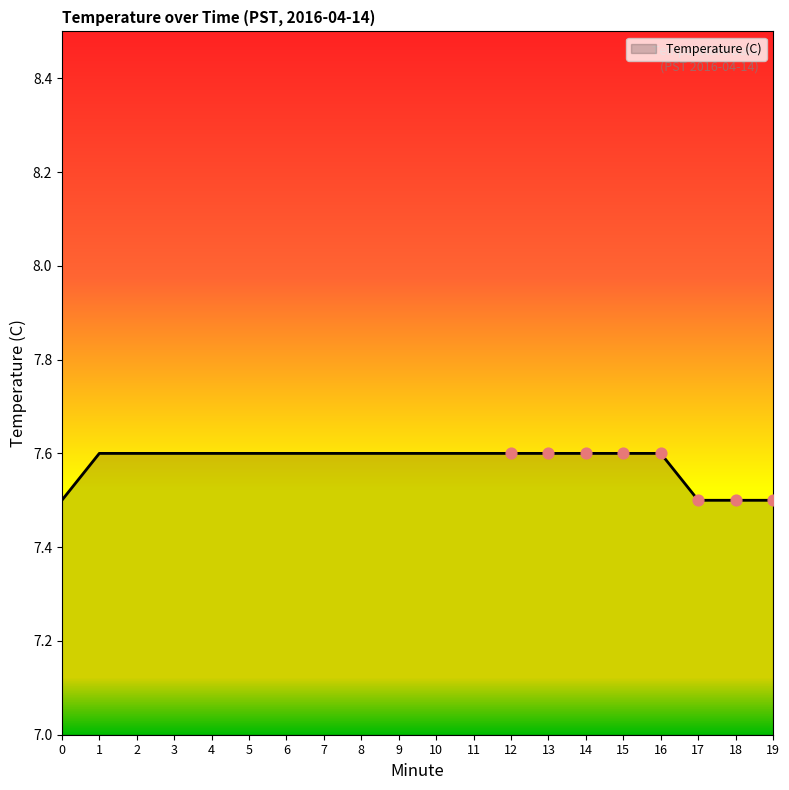

Is it true that the value at 17 is 7.5?

True